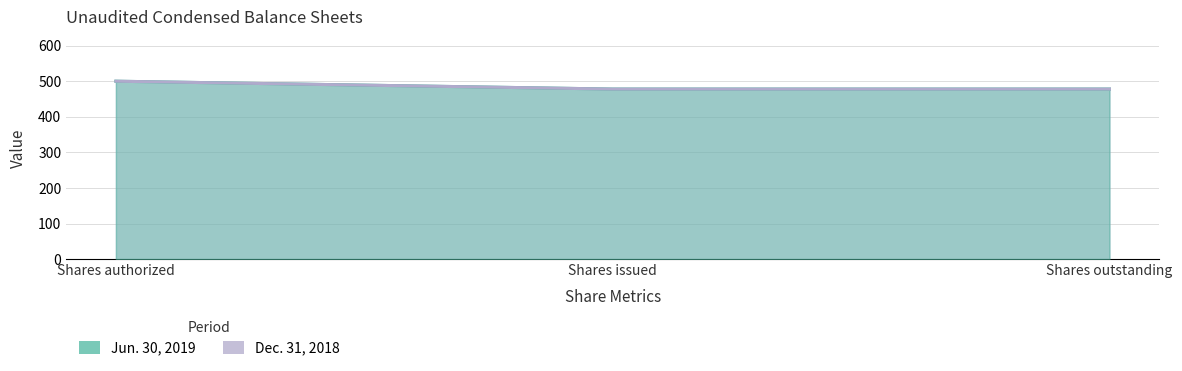

List the labels in order of Jun. 30, 2019 value, largest first.

Shares authorized, Shares issued, Shares outstanding